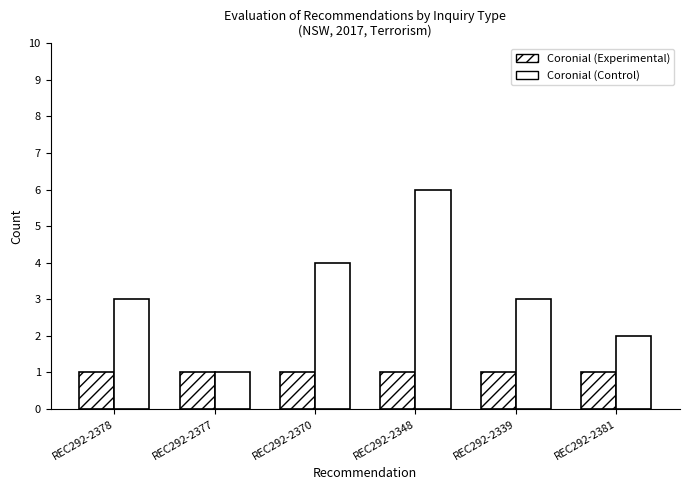

Reading left to right, list all the values displayed in this chart.

Coronial (Experimental): 1	1	1	1	1	1
Coronial (Control): 3	1	4	6	3	2